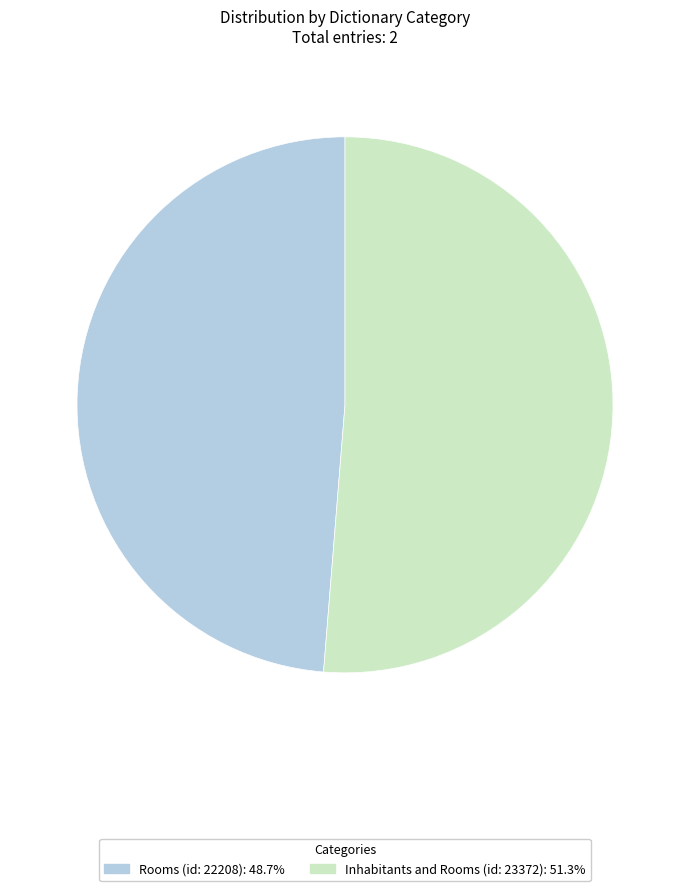

Is it true that Inhabitants and Rooms (id: 23372) is 41% of the pie?

False